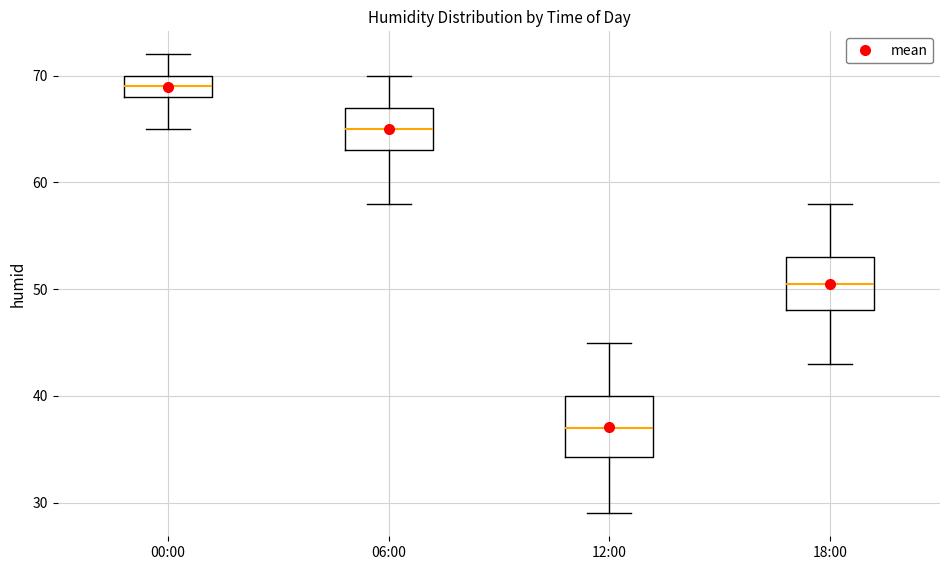

Which box has the lowest median line?

12:00